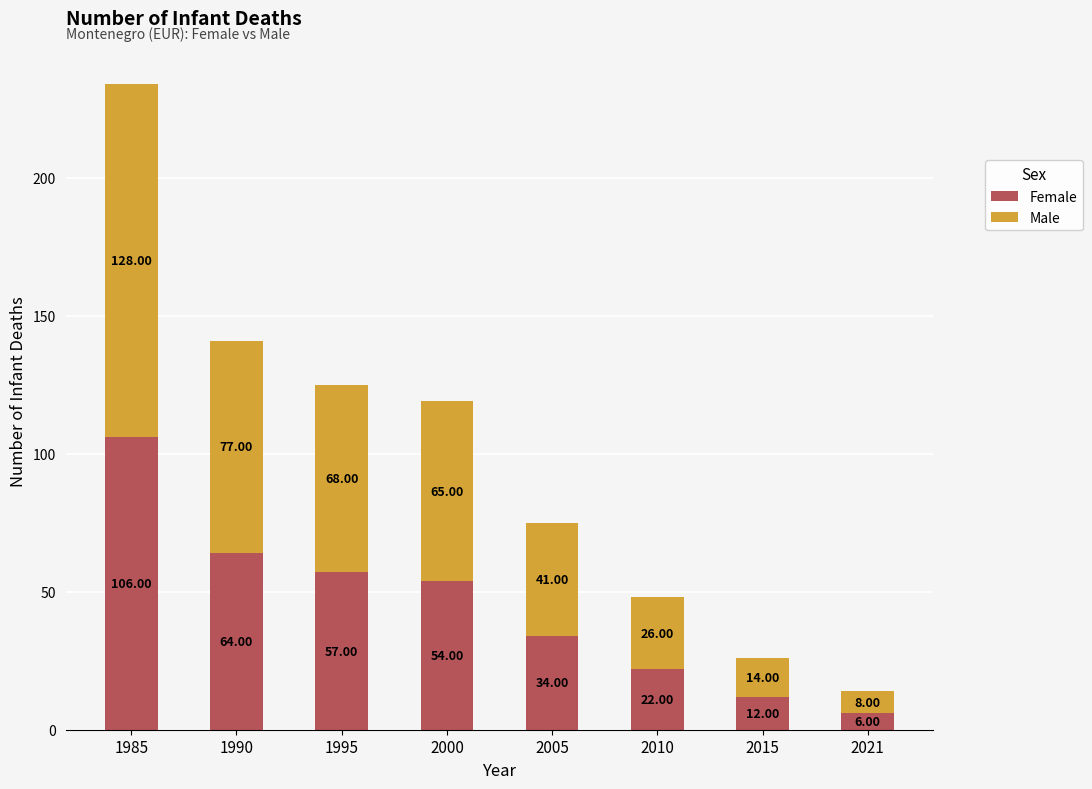

What is the sum of all Female values?

355